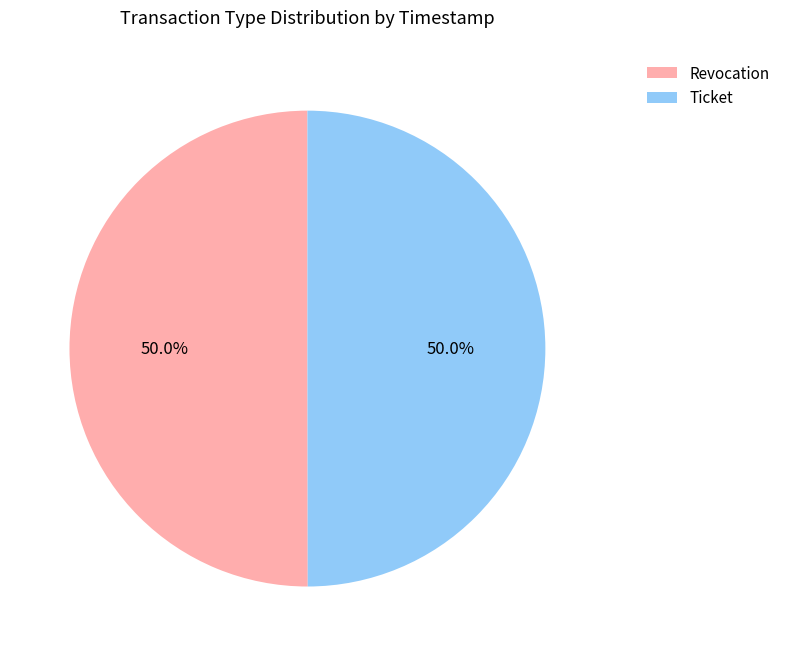

What percentage do Revocation and Ticket together represent?

100.0%